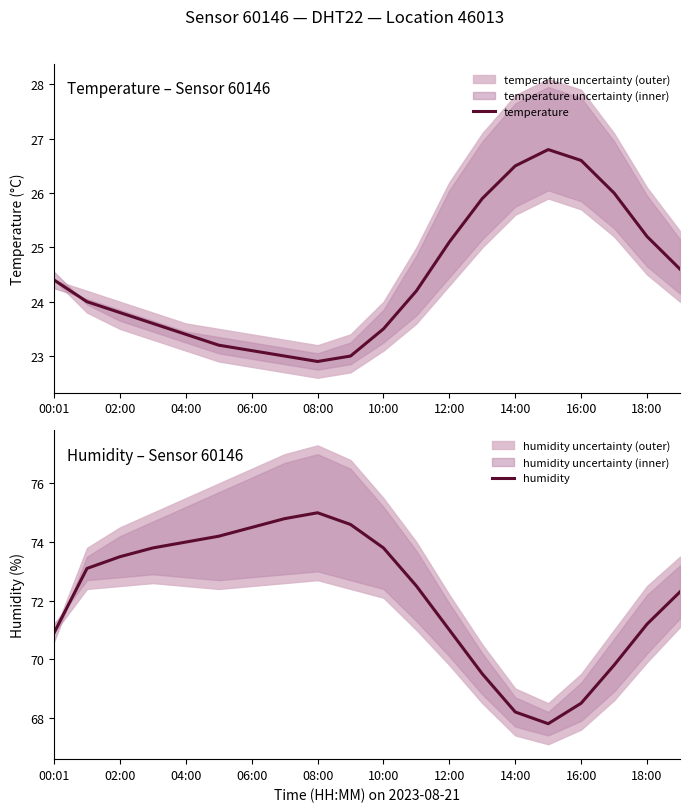

True or false: temperature and humidity cross at least once.

False